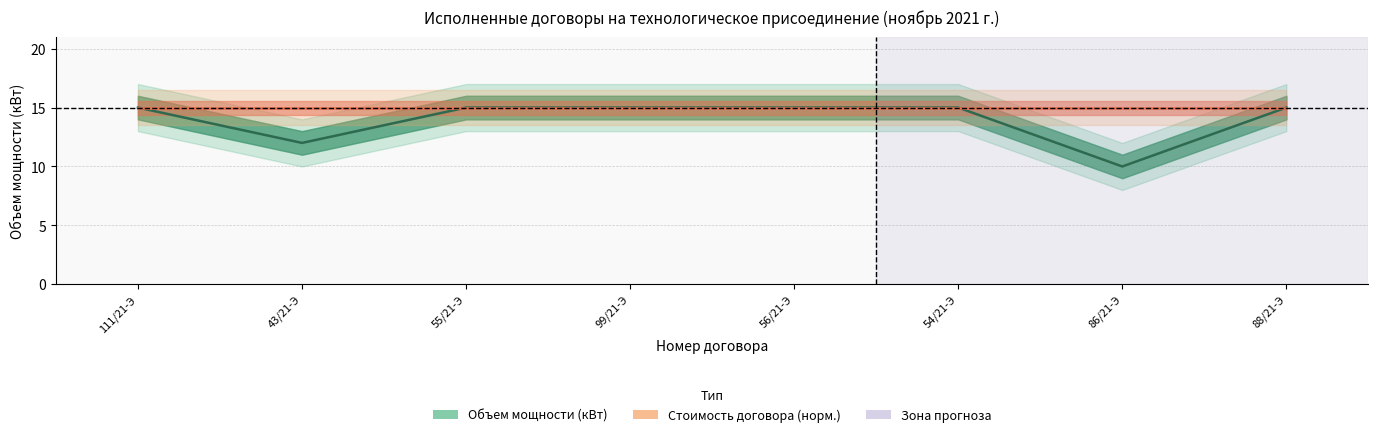

What is the label of the 1st point from the right?

88/21-Э